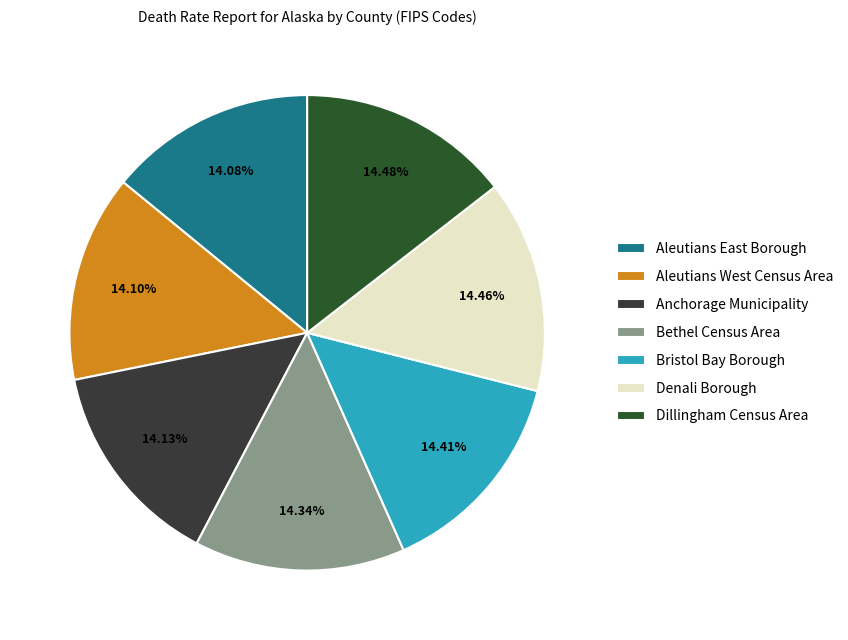

What is the change in value from Anchorage Municipality to Denali Borough?

+48